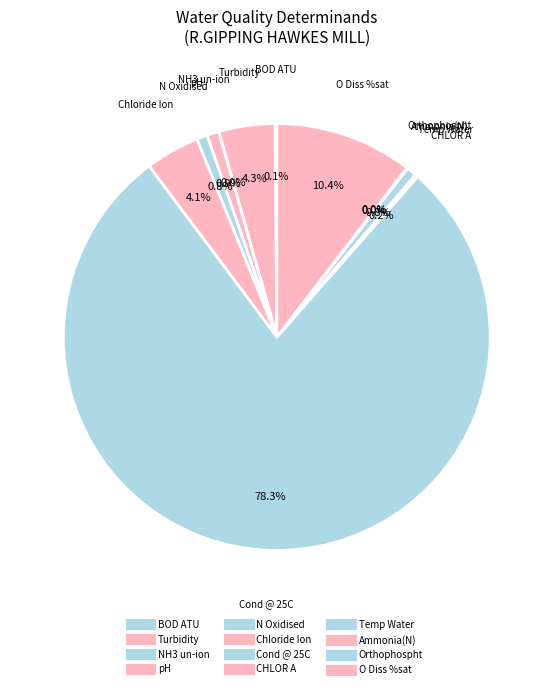

The O Diss %sat slice represents 10% of the pie. True or false?

True